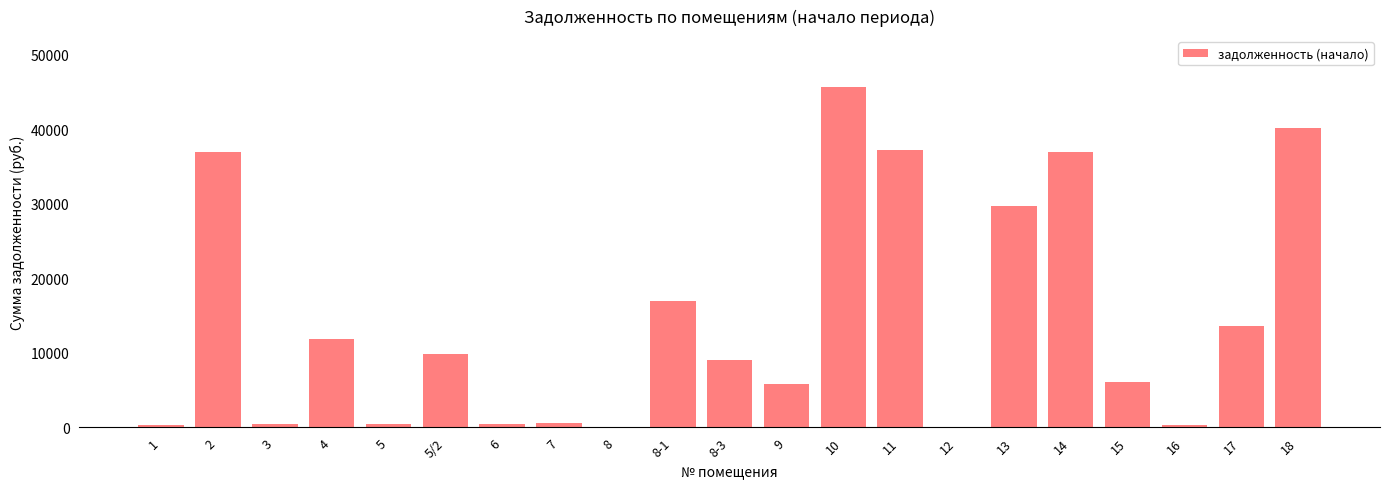

At which label is the value closest to 22824?

8-1